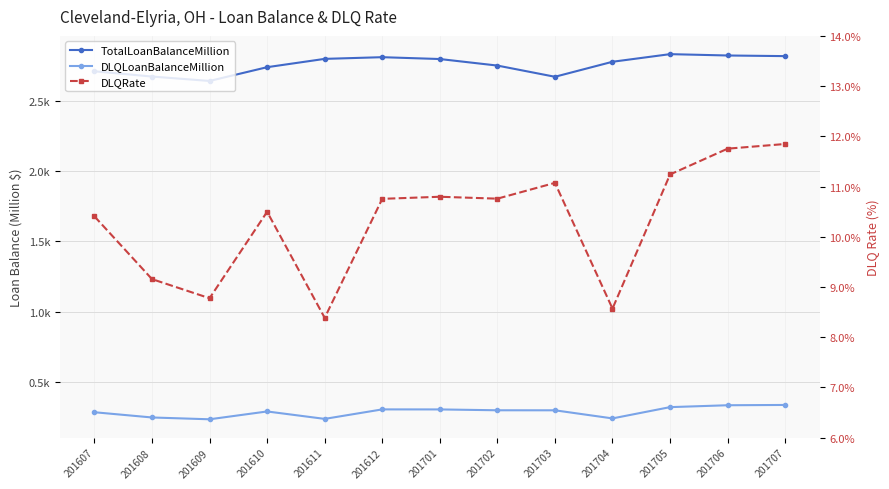

Is the value of TotalLoanBalanceMillion at 201608 greater than the value of DLQRate at 201703?

Yes